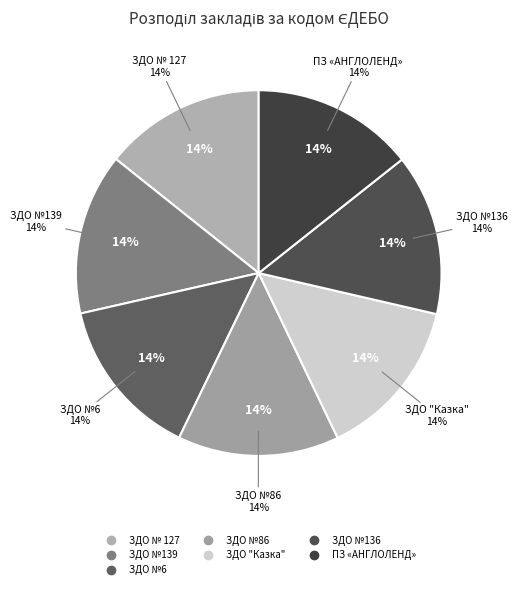

Approximately how many times larger is the value at ЗДО №86 compared to ЗДО №139?

1.0